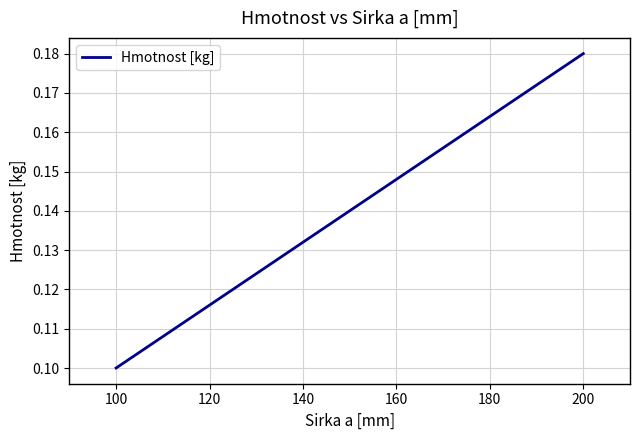

Count the values in the range 0 to 1.

3